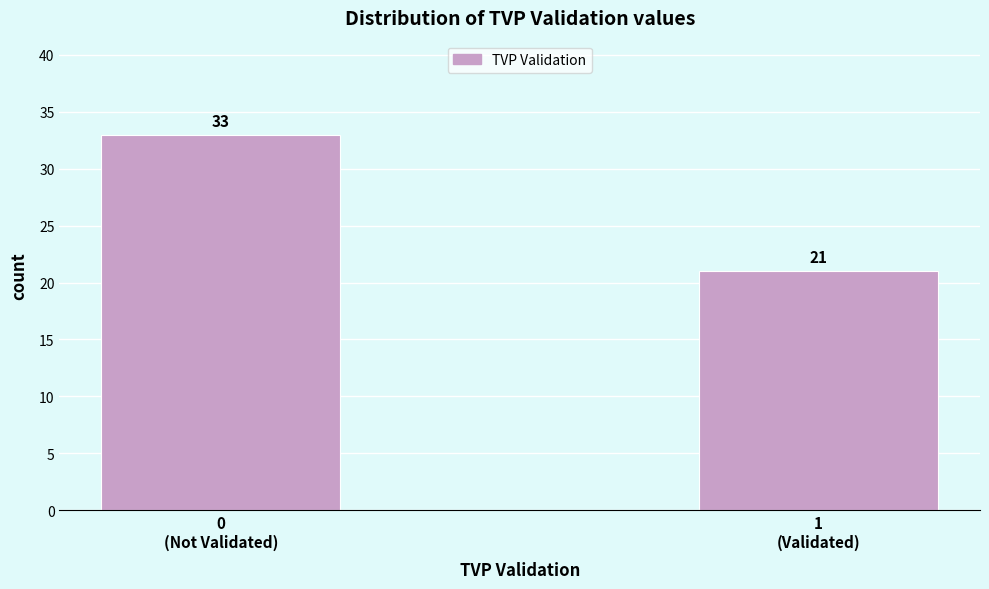

Reading left to right, list all the values displayed in this chart.

33	21